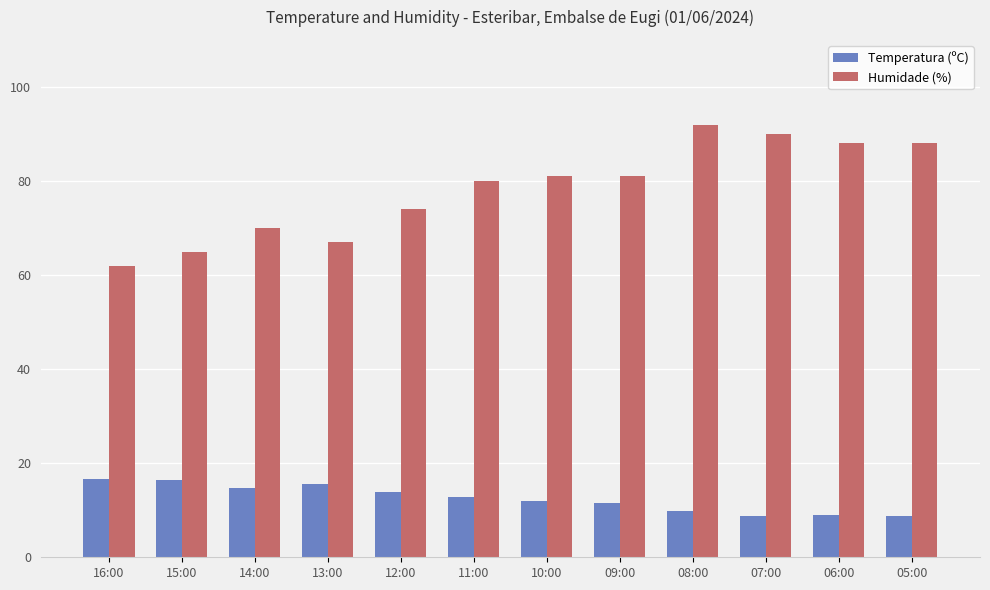

What is the lowest value of the Temperatura (ºC) series?

8.7